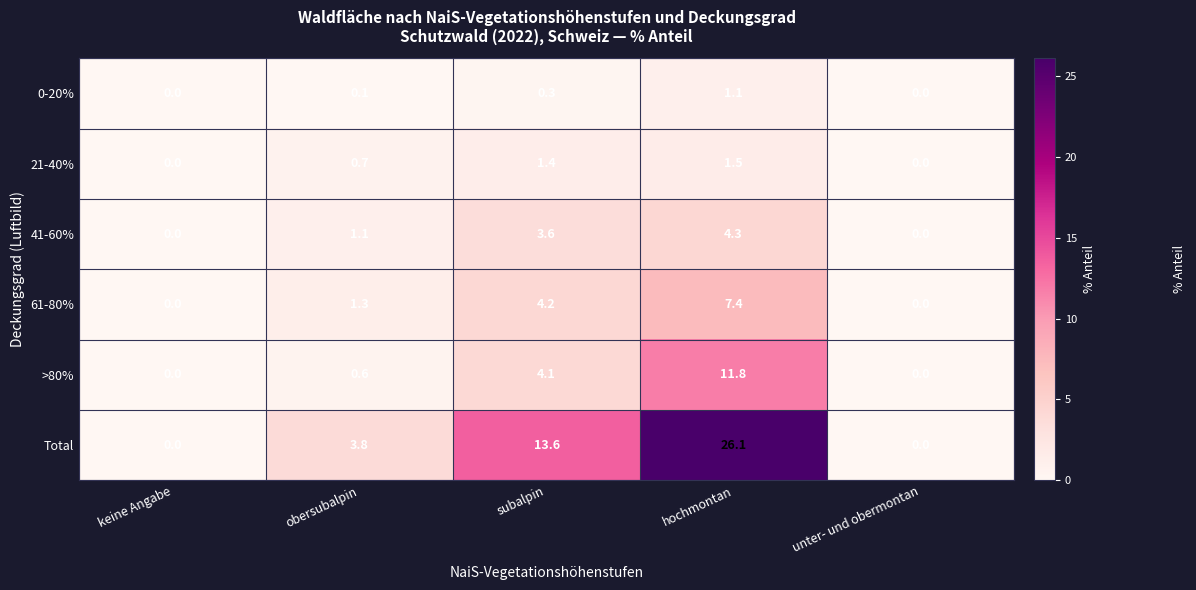

What value does the Total series have at obersubalpin?

3.8